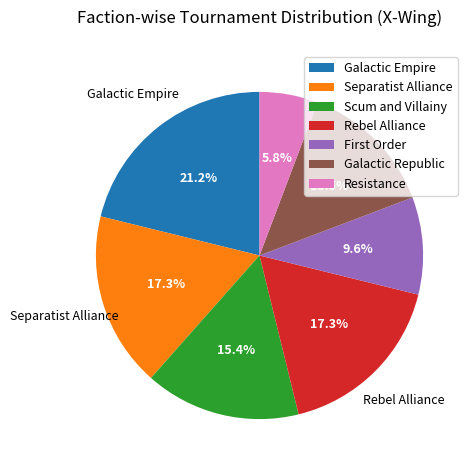

Count the number of slices in the pie.

7